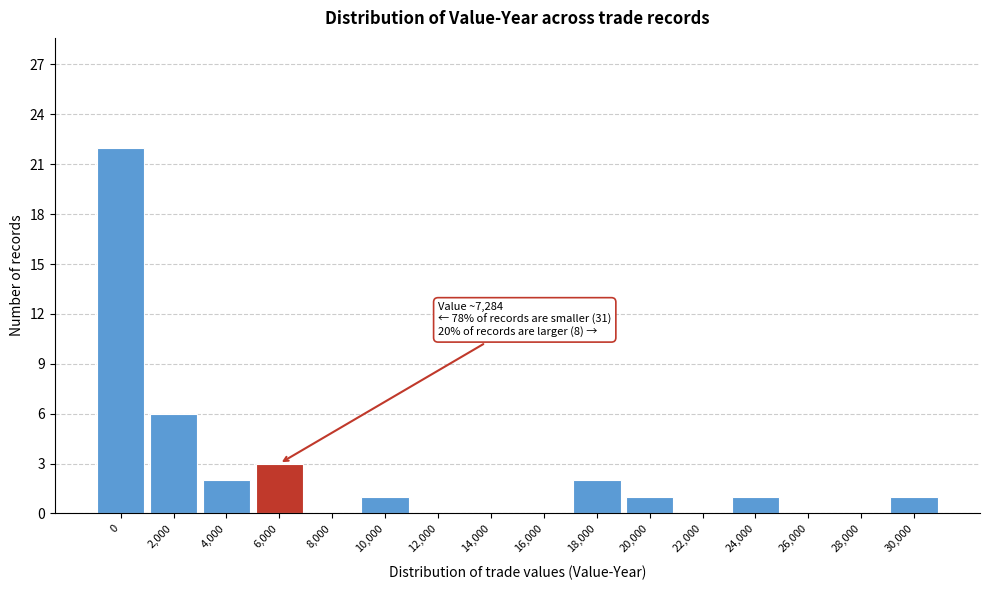

Reading right to left, list all the values displayed in this chart.

30,000=1	28,000=0	26,000=0	24,000=1	22,000=0	20,000=1	18,000=2	16,000=0	14,000=0	12,000=0	10,000=1	8,000=0	6,000=3	4,000=2	2,000=6	0=22